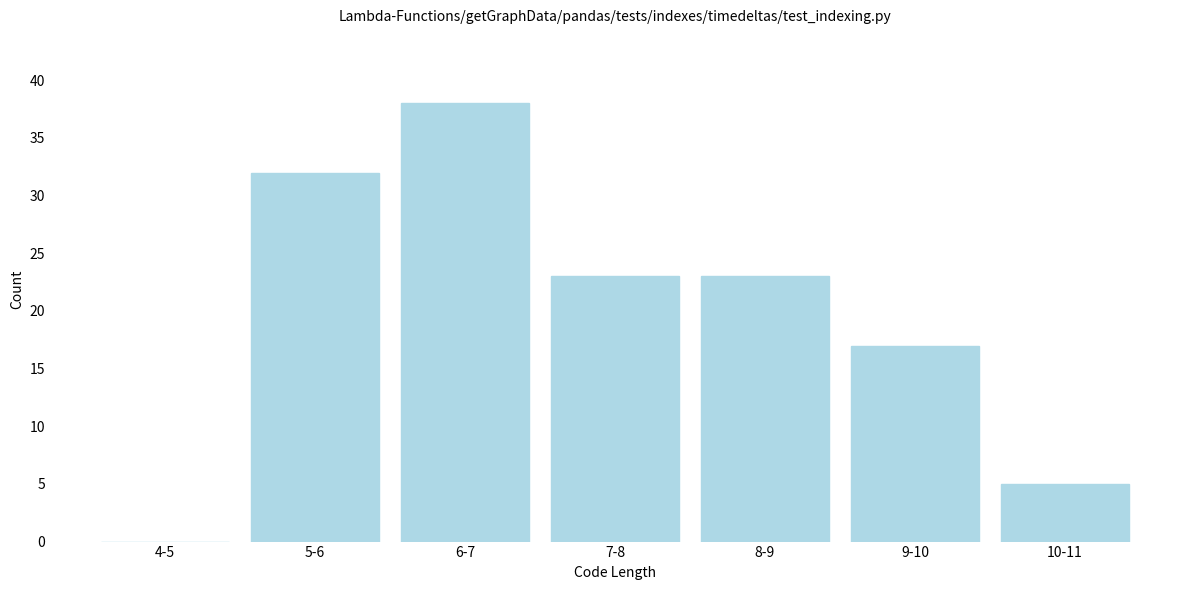

Reading left to right, extract all data points from this chart.

4-5=0	5-6=32	6-7=38	7-8=23	8-9=23	9-10=17	10-11=5